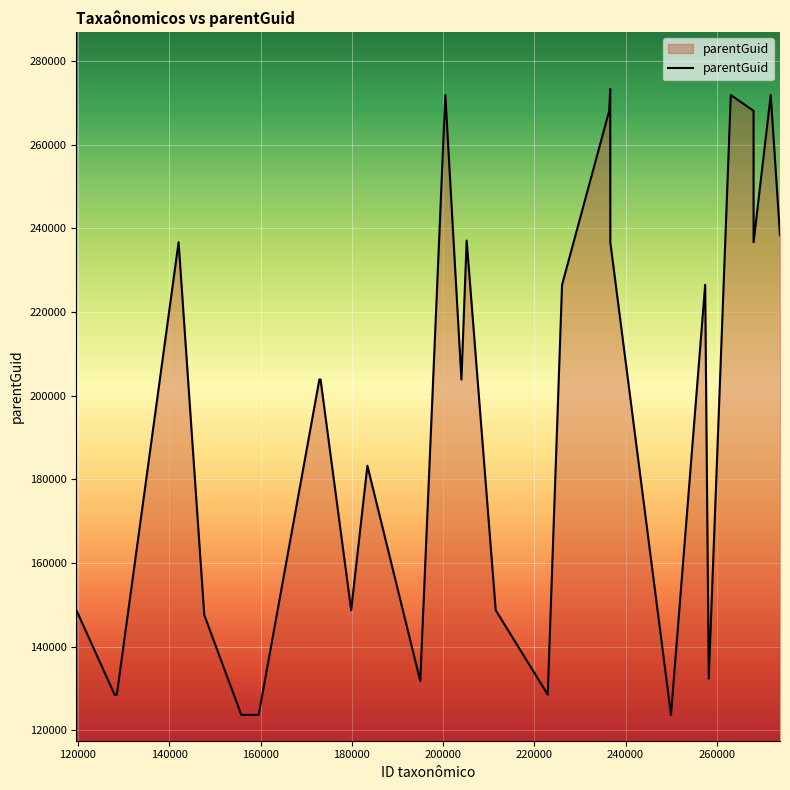

What is the smallest value displayed?

123676